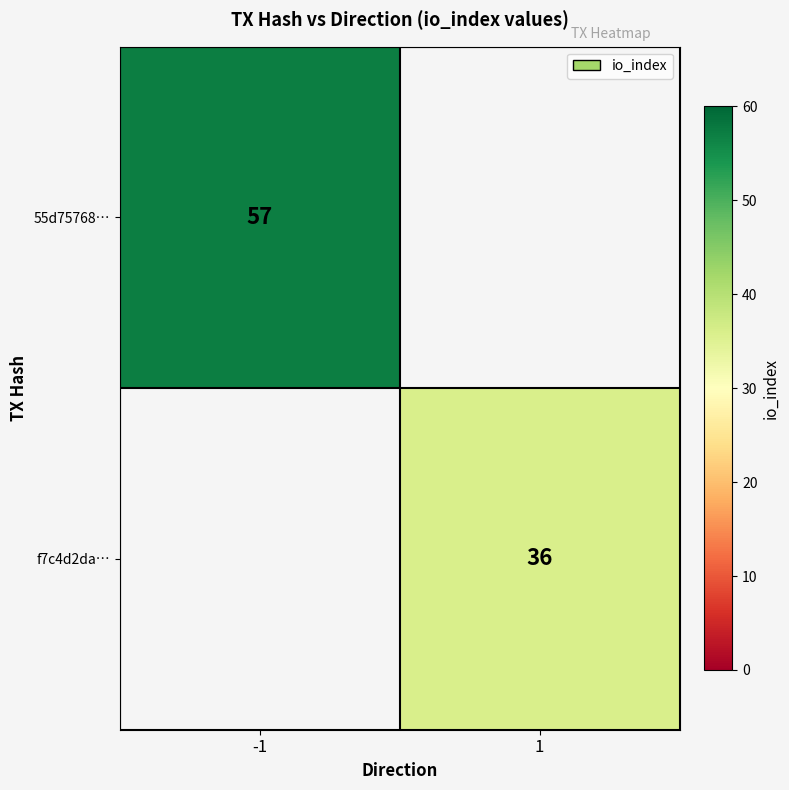

The 55d75768… series shows 90 at -1. True or false?

False